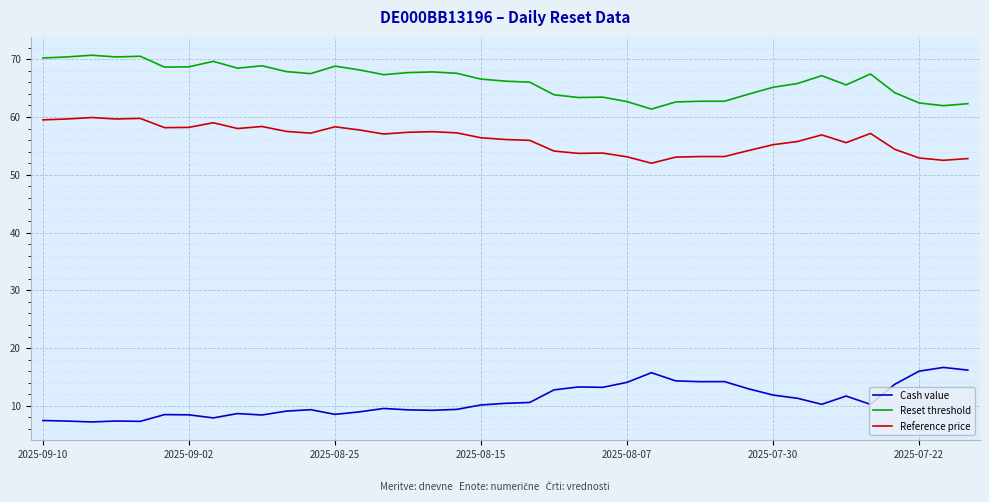

List the series in order of their overall mean, lowest first.

Cash value, Reference price, Reset threshold